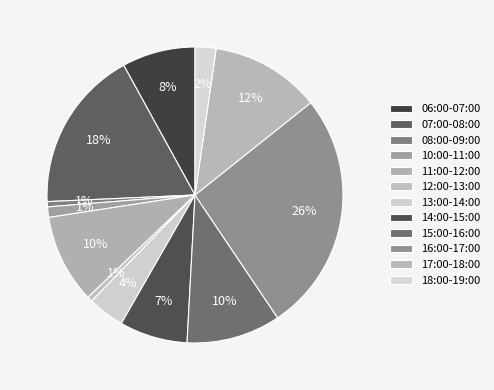

To the nearest percent, what is the difference between the 06:00-07:00 and 11:00-12:00 slice percentages?

2%